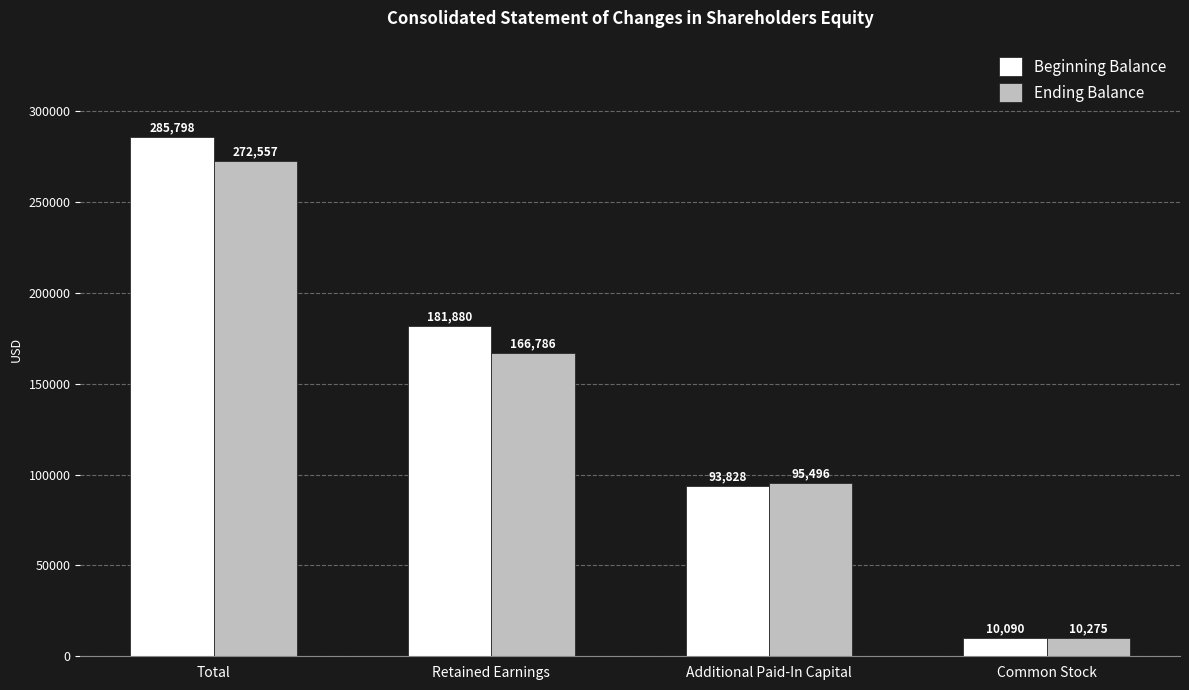

How many distinct data groups are displayed?

2